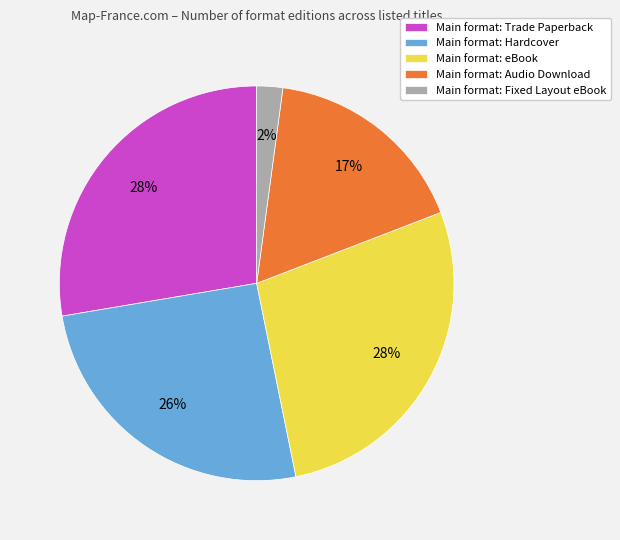

To the nearest percent, what portion does Main format: eBook represent?

28%